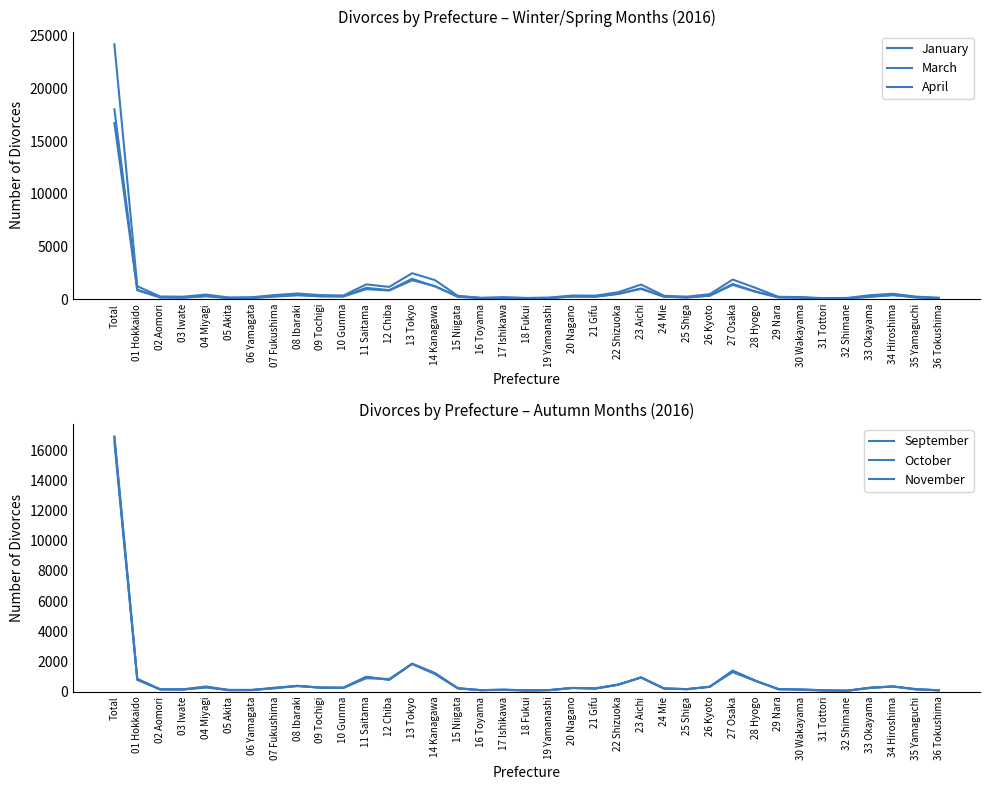

What is the total value across all series at 05 Akita?

703